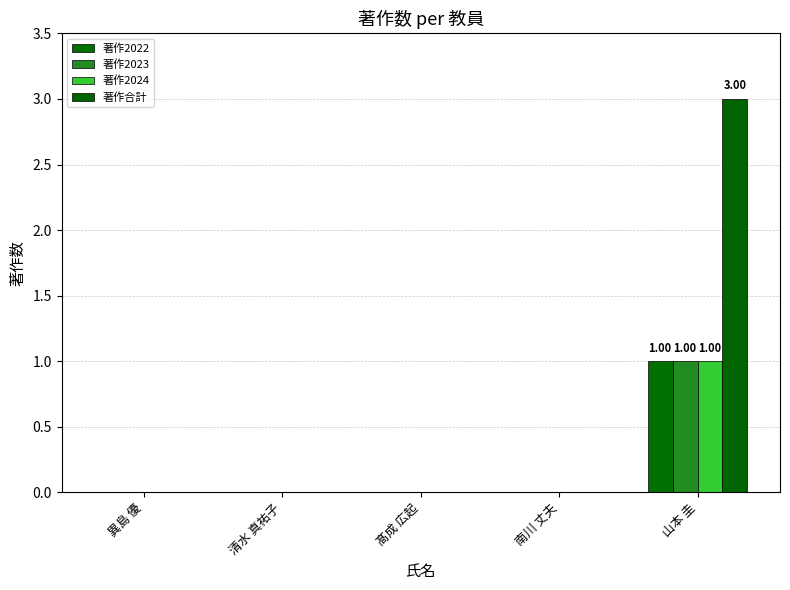

What is the maximum value for 著作2022?

1